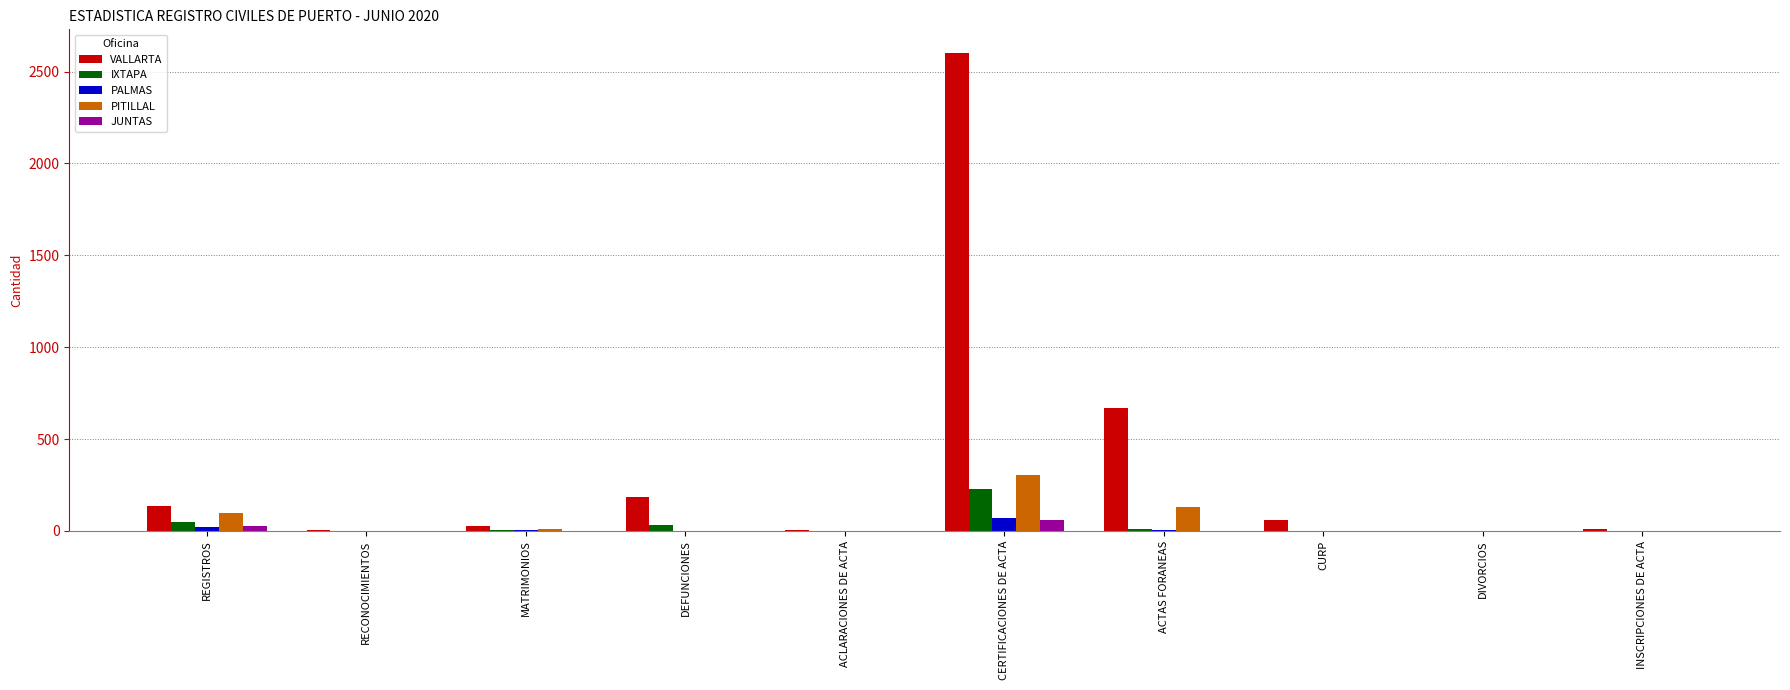

What is the highest value of the JUNTAS series?

57